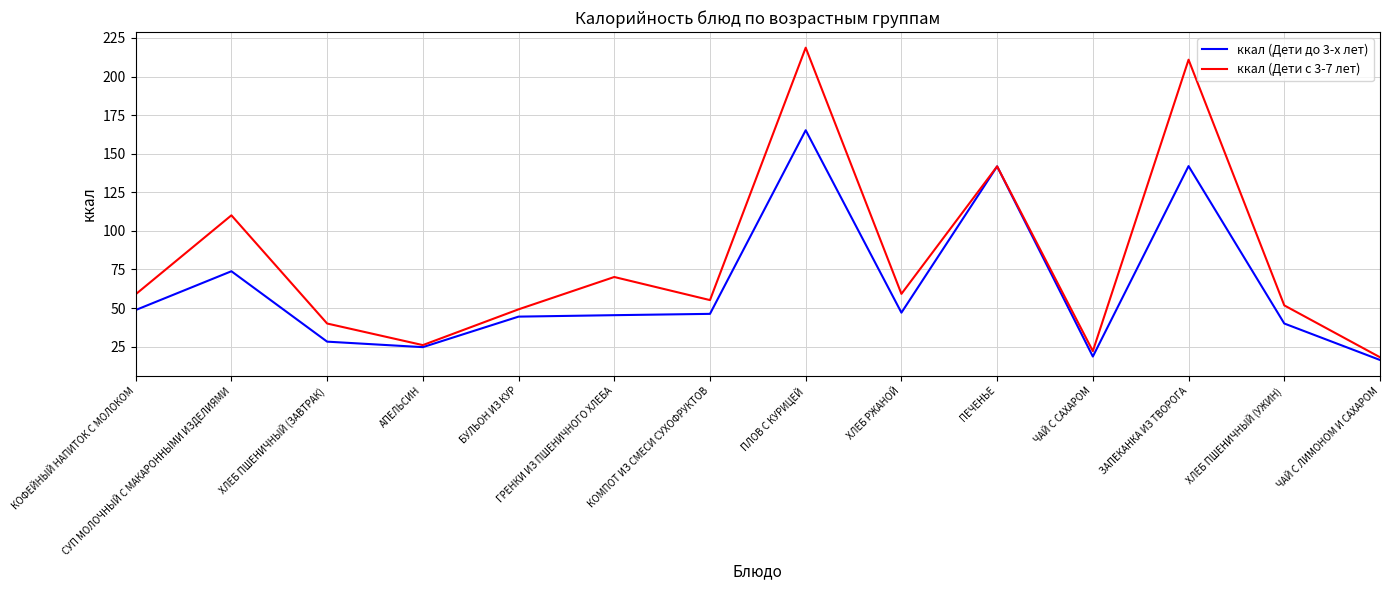

How many lines are shown in the chart?

2